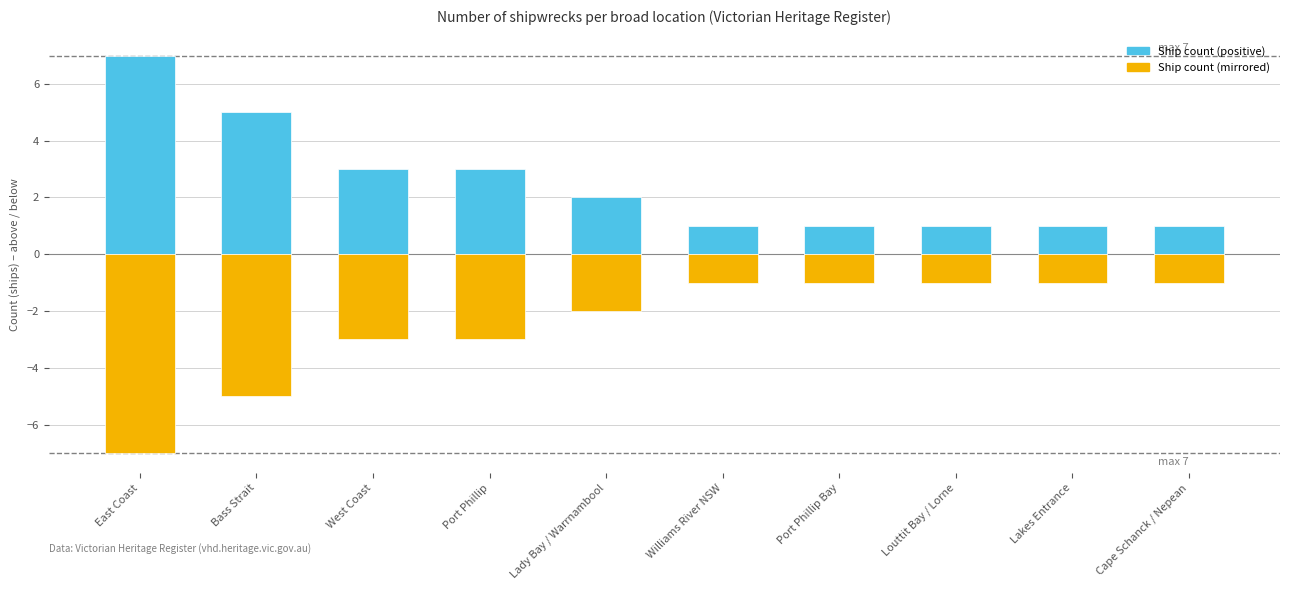

Does the chart contain any negative values?

Yes